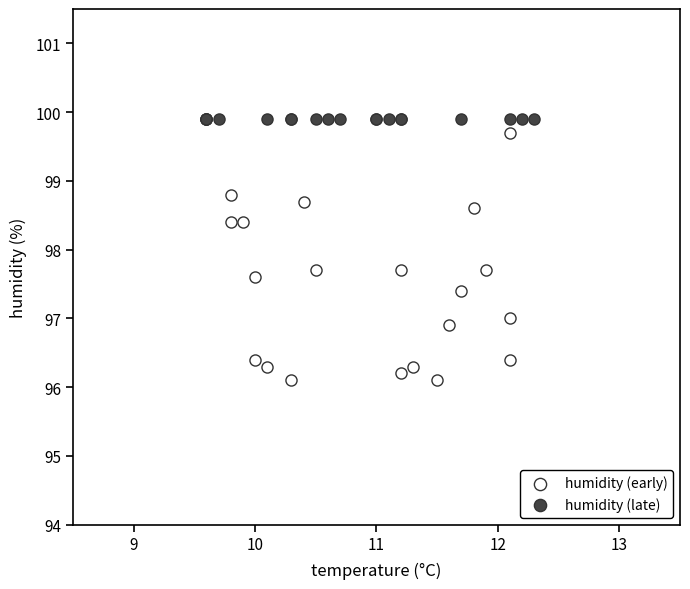

Which series contains the lowest Y value?

humidity (early)